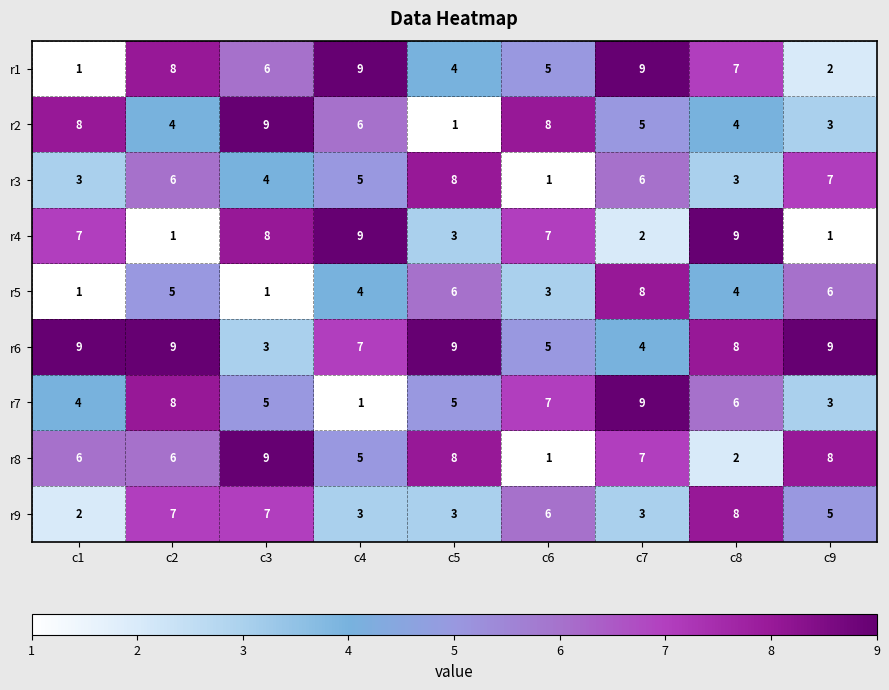

Count the r6 values in the range 5 to 9.

7